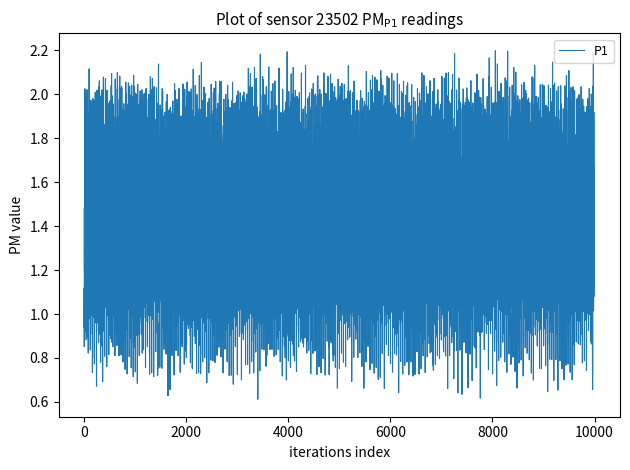

How many lines are shown in the chart?

1